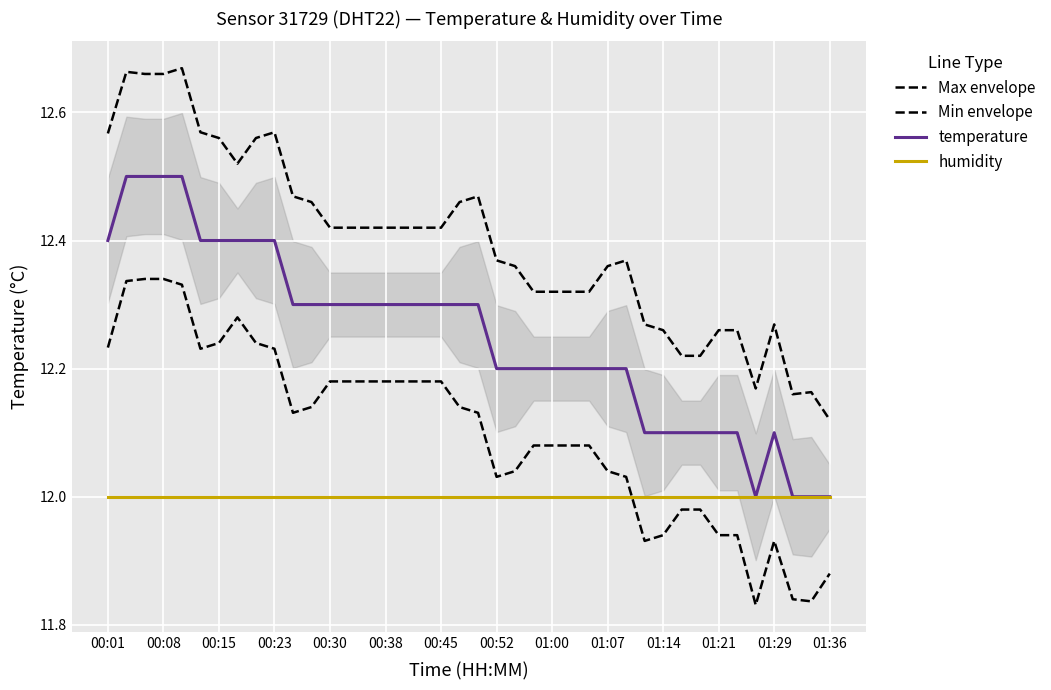

Which series has the largest range (max minus min)?

Max envelope